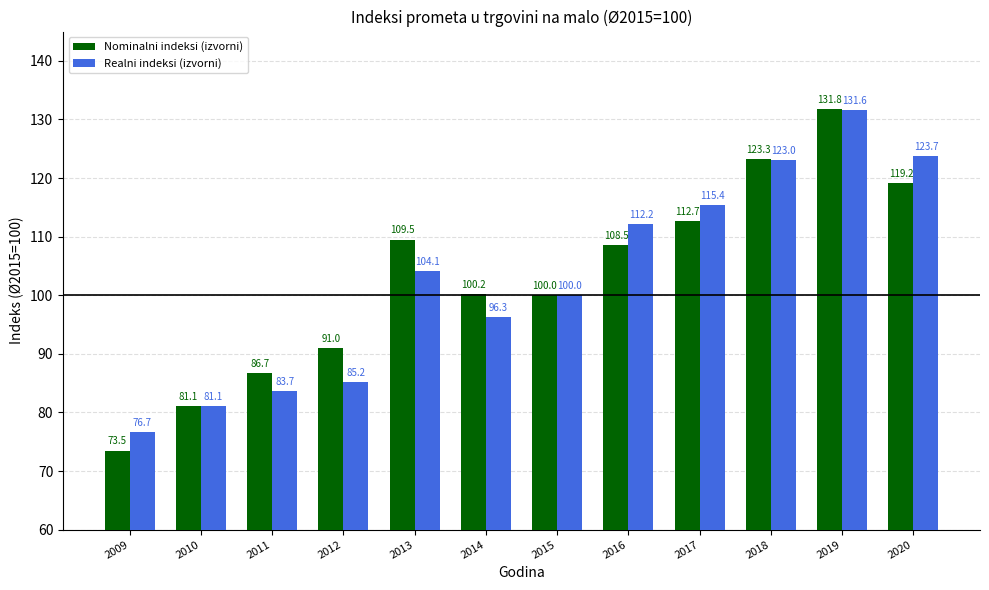

Where is Realni indeksi (izvorni) nearest to the value 104?

2013